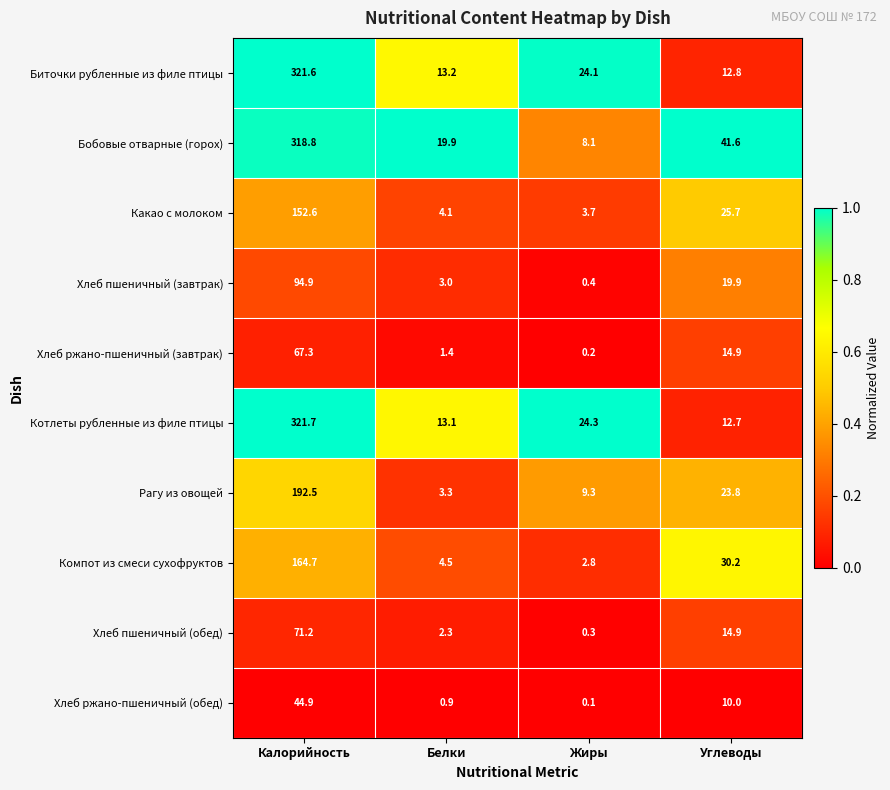

List the series in order of their peak value, lowest first.

Хлеб ржано-пшеничный (обед), Хлеб ржано-пшеничный (завтрак), Хлеб пшеничный (обед), Хлеб пшеничный (завтрак), Какао с молоком, Компот из смеси сухофруктов, Рагу из овощей, Бобовые отварные (горох), Биточки рубленные из филе птицы, Котлеты рубленные из филе птицы